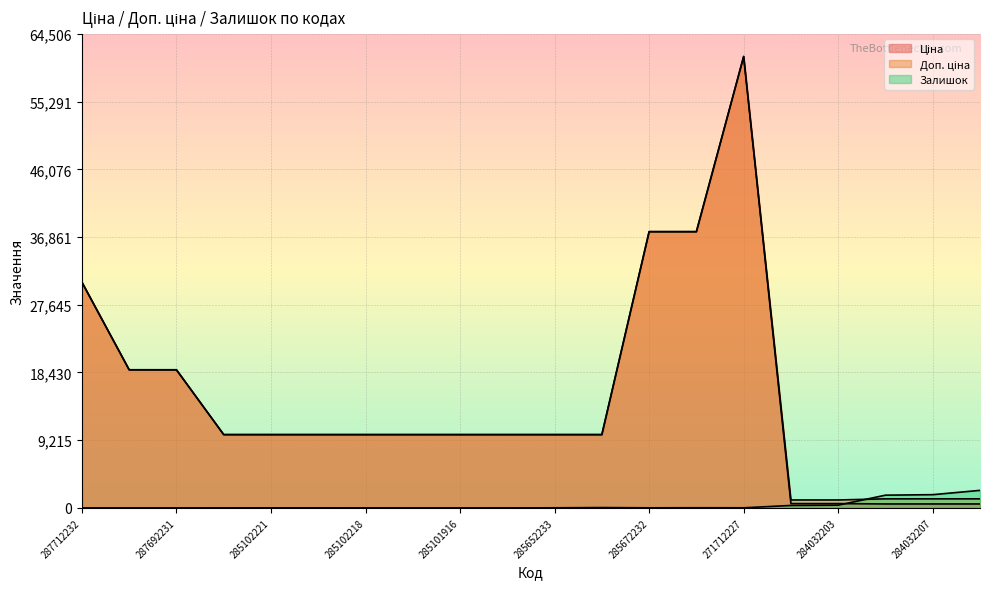

What is the difference between the second highest and minimum values in the Залишок series?

1802.0